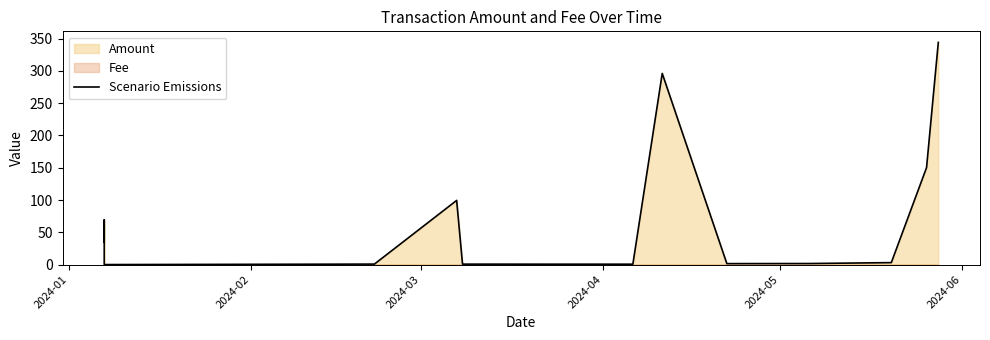

How many points are lower than both their immediate neighbors (excluding endpoints)?

3